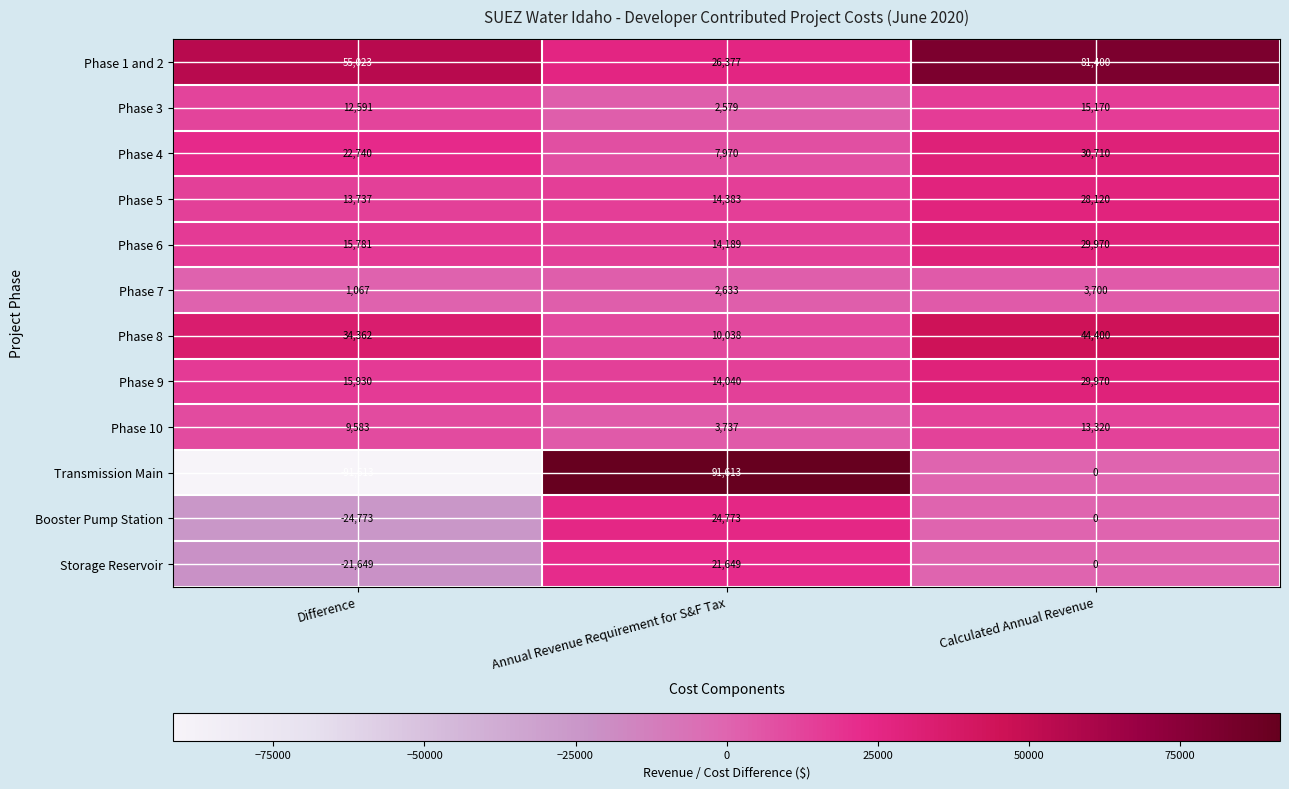

Rank the series at Annual Revenue Requirement for S&F Tax from lowest to highest value.

Phase 3, Phase 7, Phase 10, Phase 4, Phase 8, Phase 9, Phase 6, Phase 5, Storage Reservoir, Booster Pump Station, Phase 1 and 2, Transmission Main